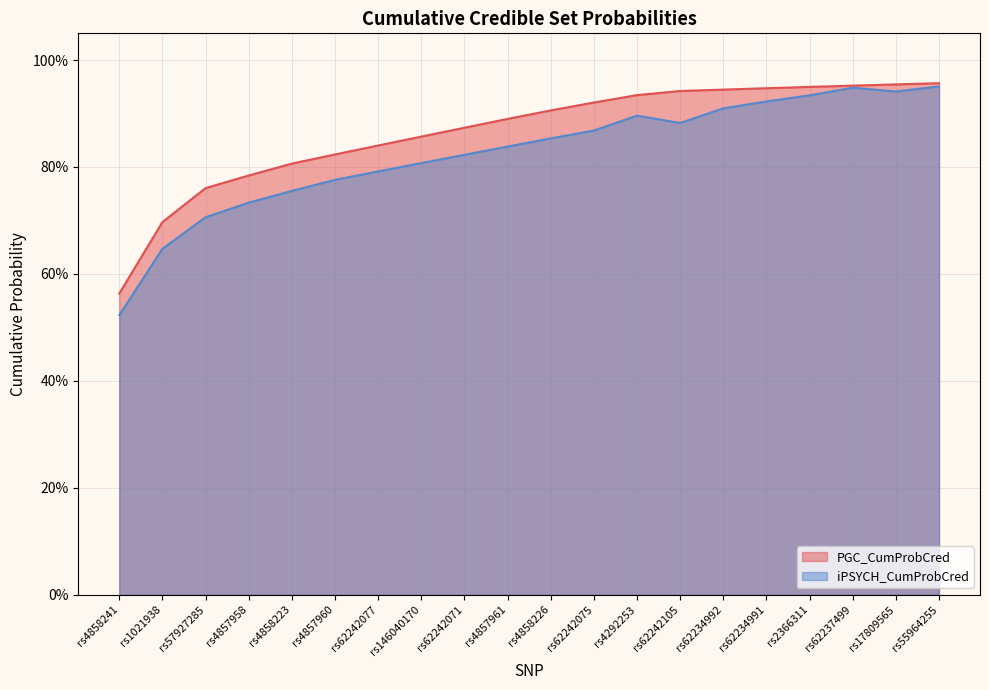

How many data points does each series have?

20